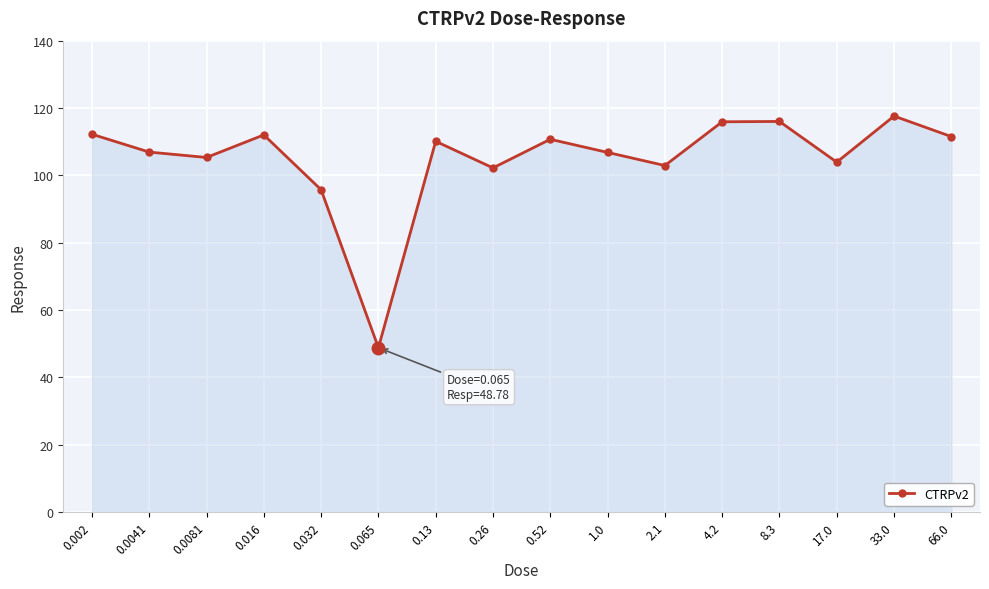

What is the label of the 14th point from the left?

17.0